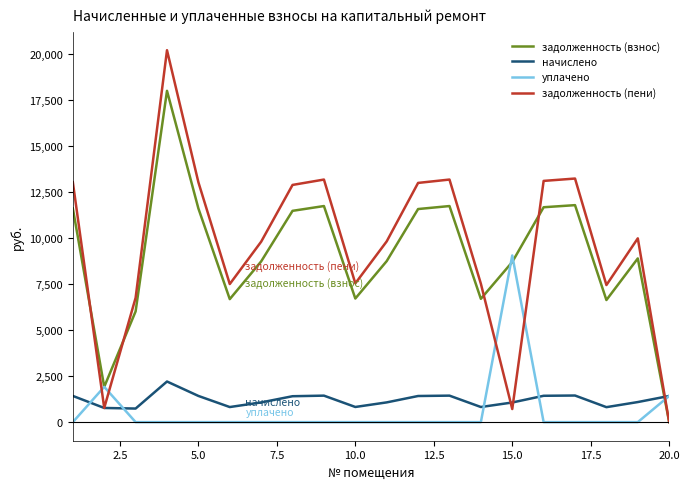

What is the sum of all уплачено values?

12382.8